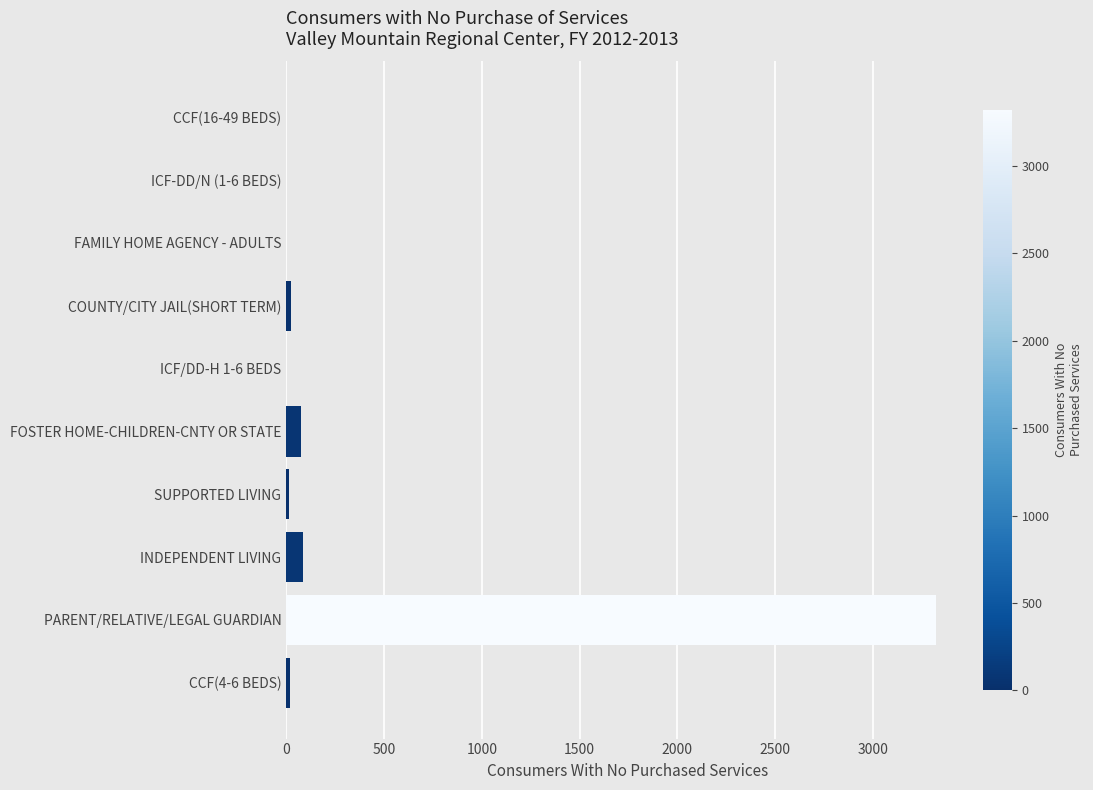

Which has a higher value, INDEPENDENT LIVING or ICF-DD/N (1-6 BEDS)?

INDEPENDENT LIVING